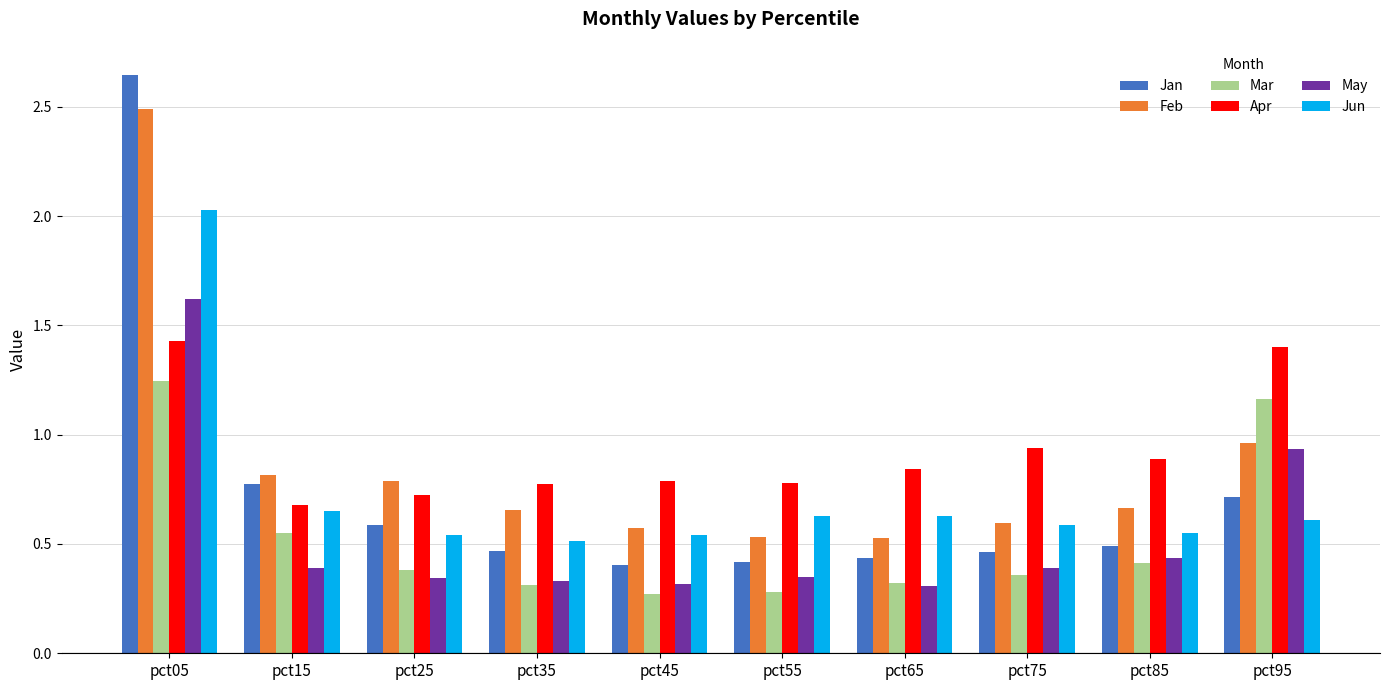

Rank the series at pct05 from highest to lowest value.

Jan, Feb, Jun, May, Apr, Mar